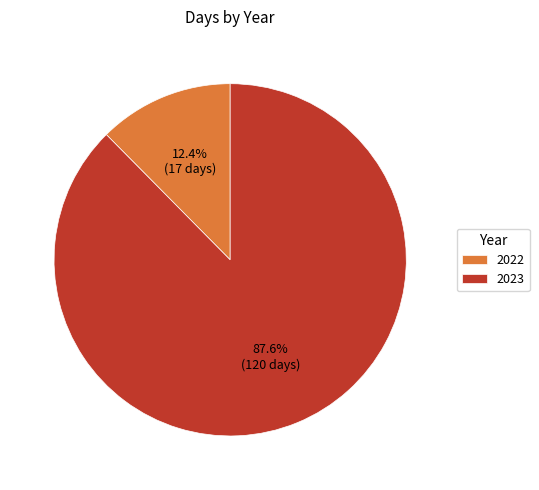

What portion of the pie excludes 2023?

12.4%